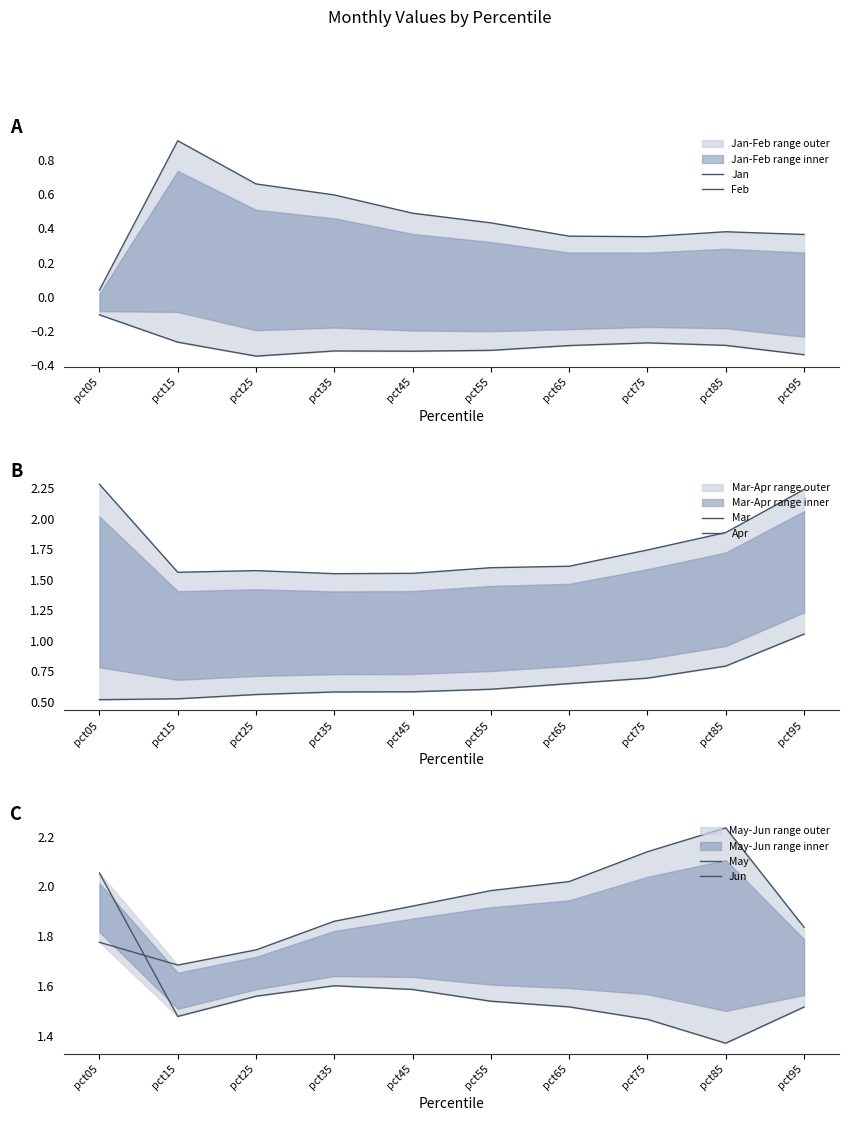

In Jan, how many points are lower than both neighbors (excluding endpoints)?

1